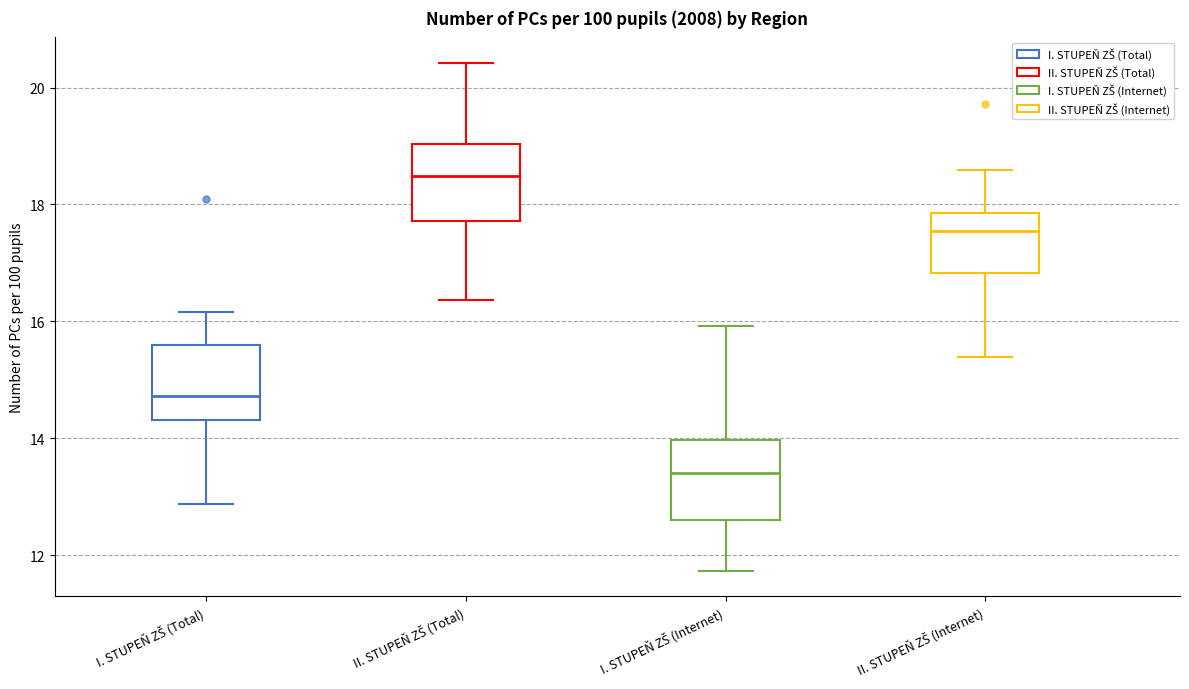

Which box has the highest median line?

II. STUPEŇ ZŠ (Total)